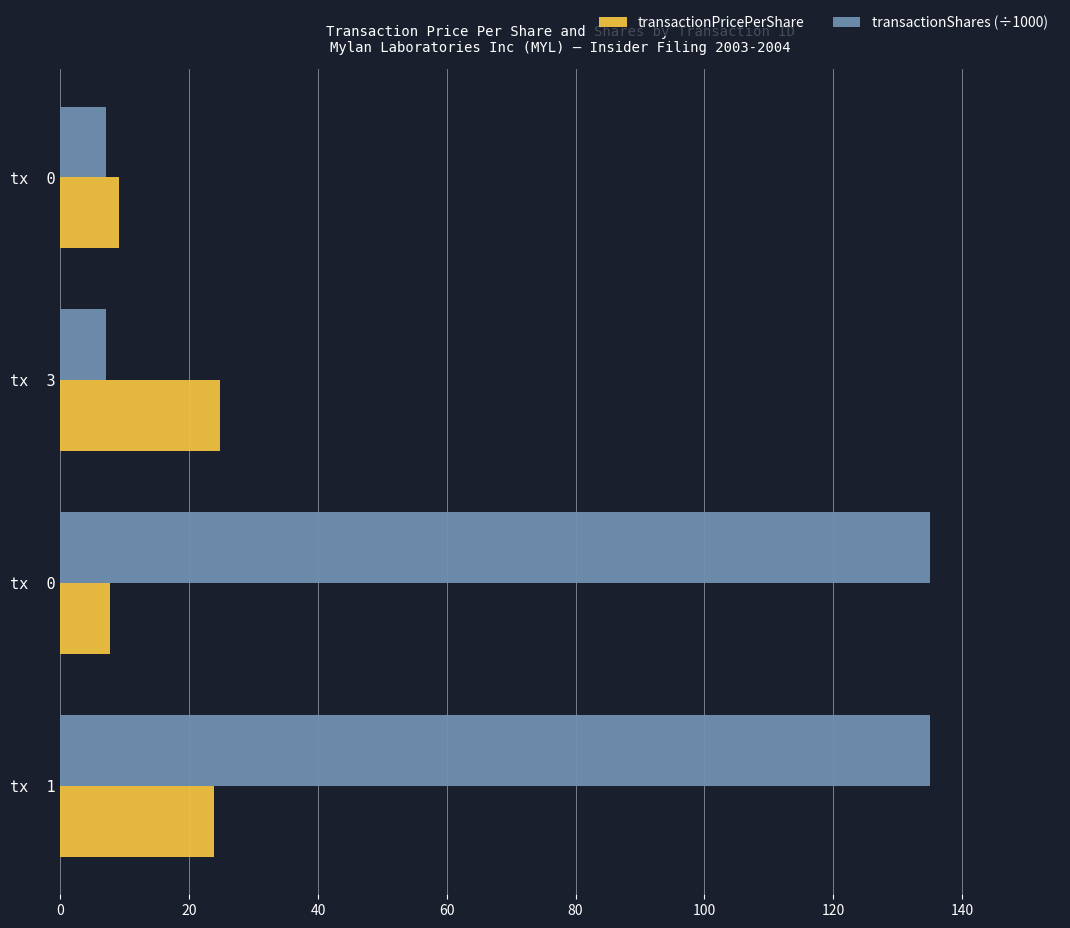

How many data points in transactionPricePerShare are above 23?

2